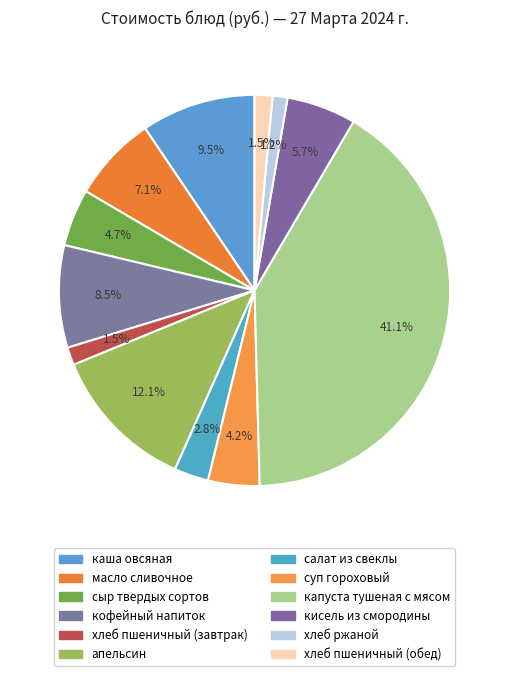

The кисель из смородины slice represents 6% of the pie. True or false?

True